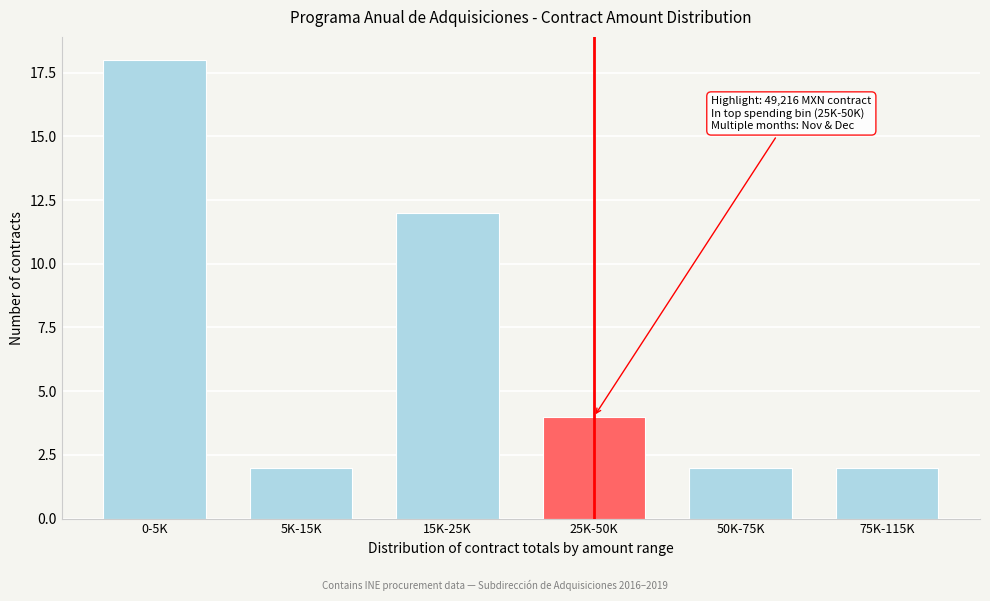

Reading left to right, transcribe all the data shown in this chart.

0-5K=18	5K-15K=2	15K-25K=12	25K-50K=4	50K-75K=2	75K-115K=2